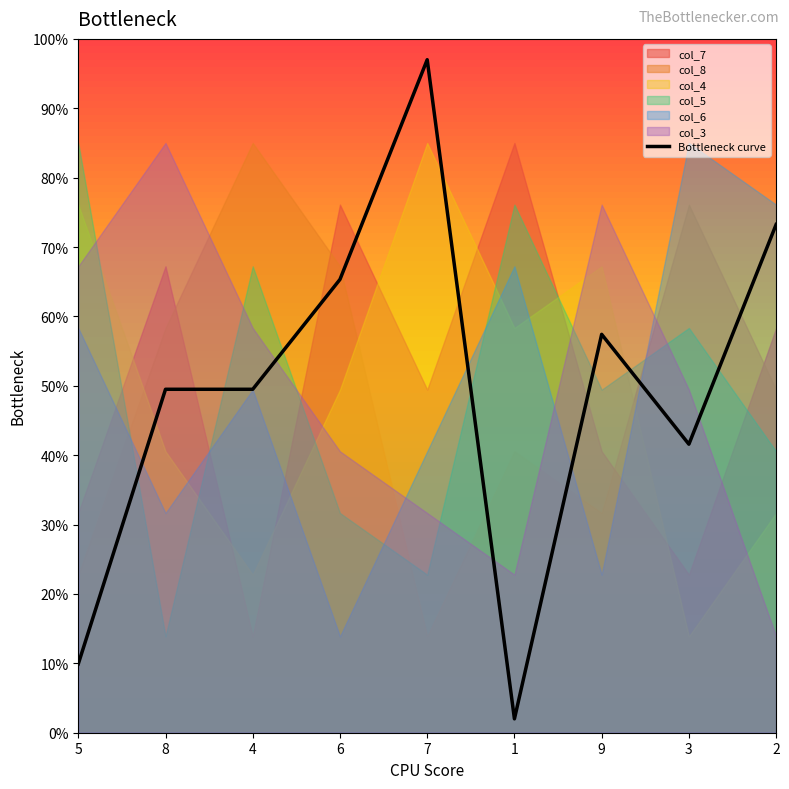

What is the maximum value shown in the chart?

97.0